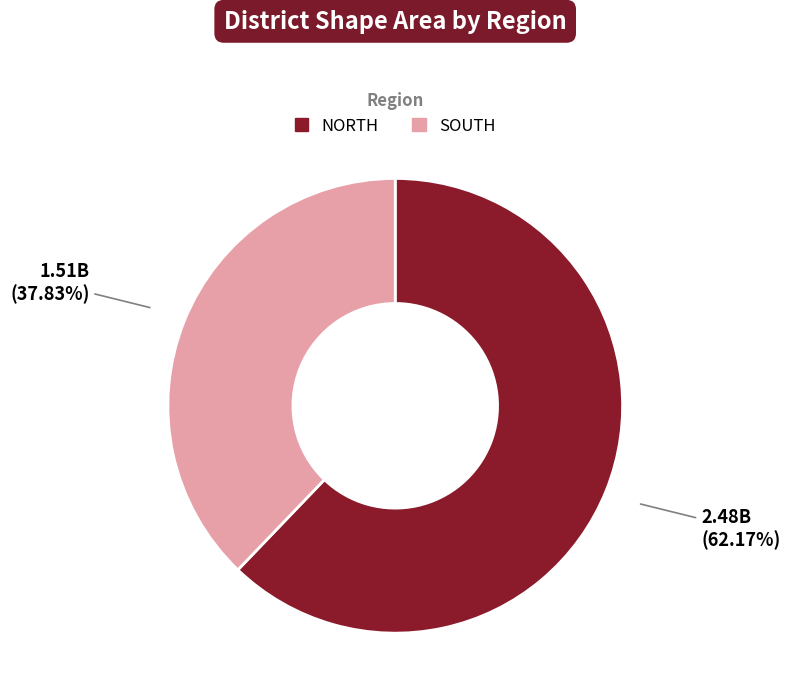

Does any single category account for the majority?

Yes